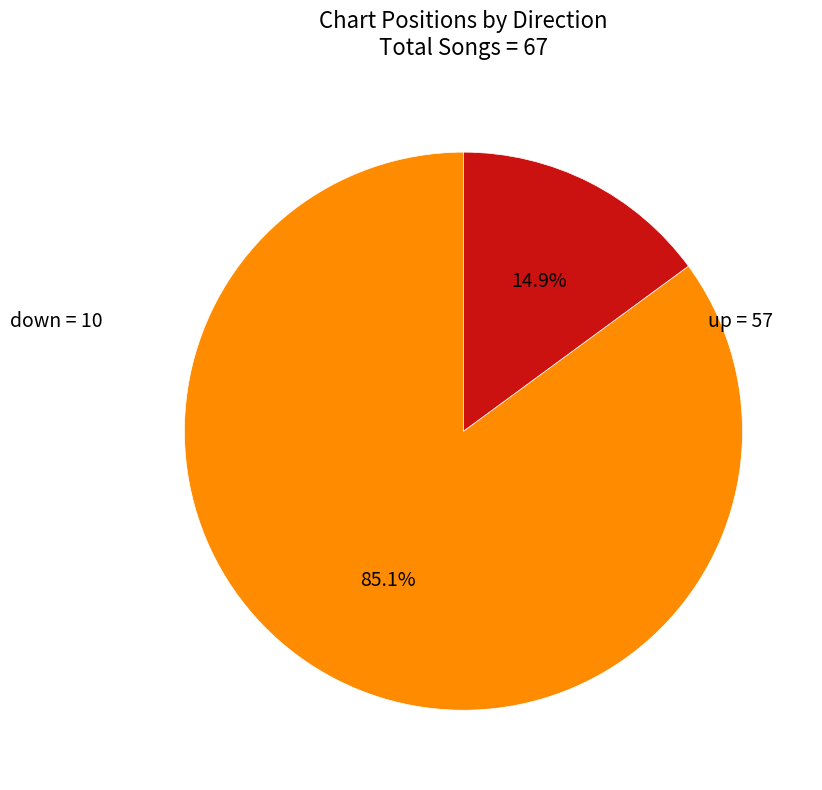

Is there a majority slice in this chart?

Yes